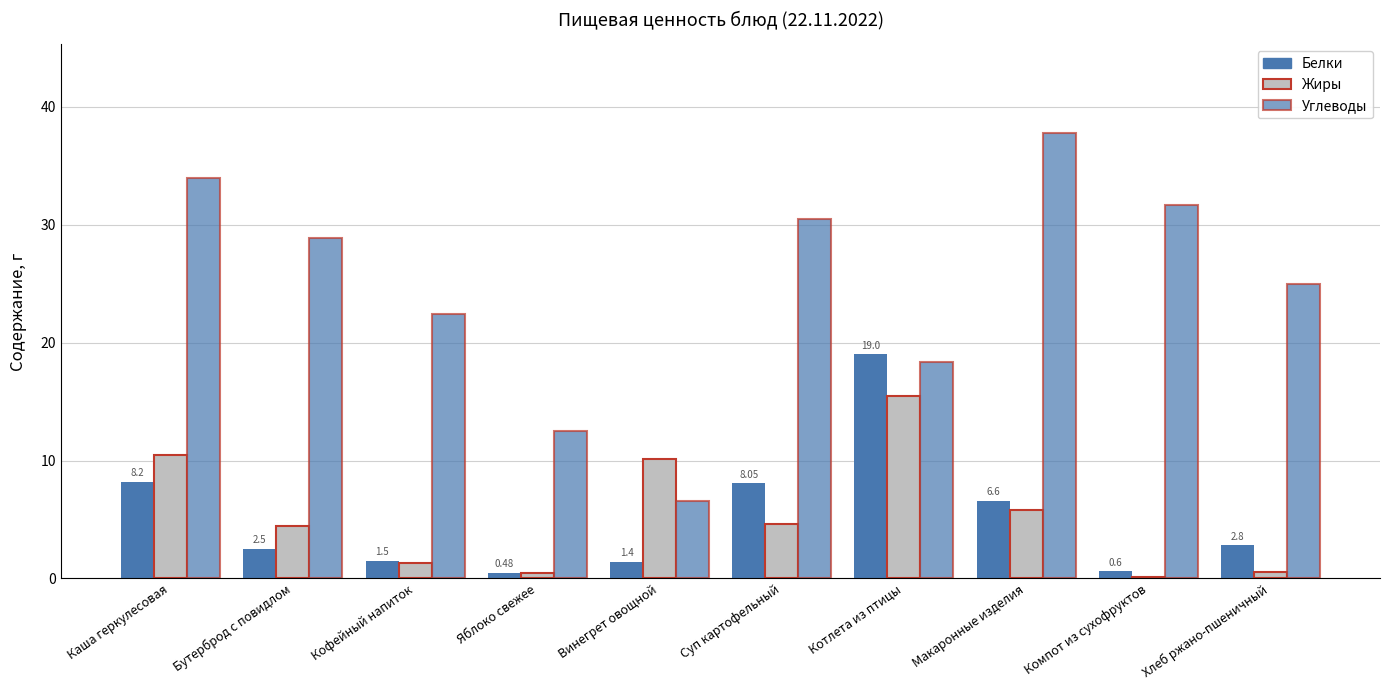

What is the average value of the Углеводы series?

24.8